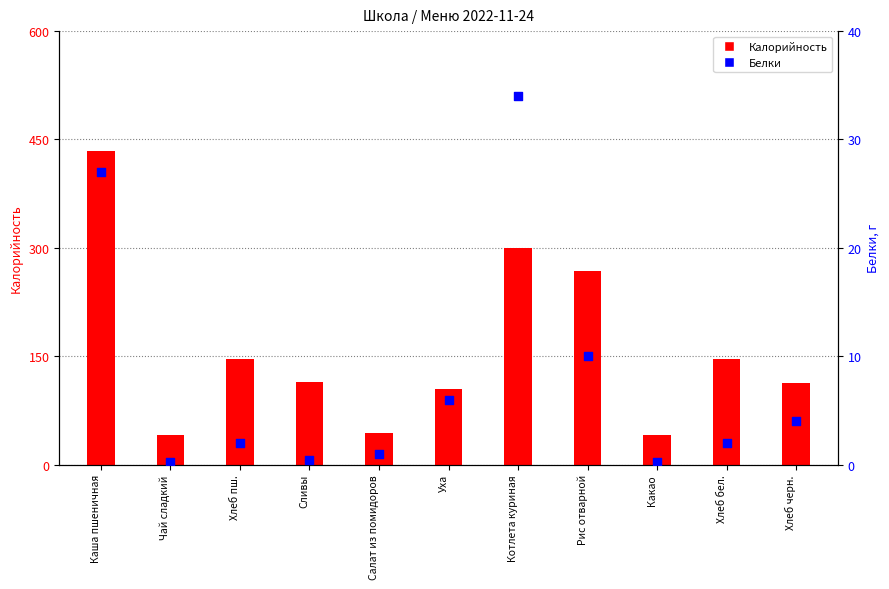

What is the total value across all series at Каша пшеничная?

461.0